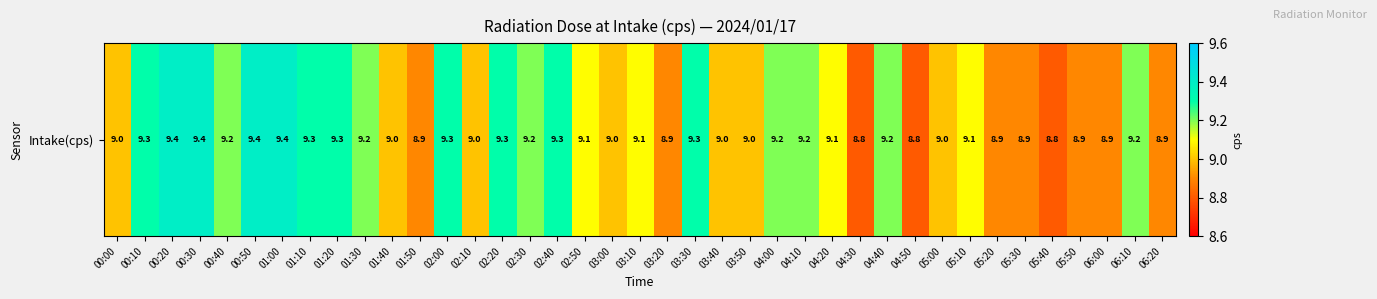

How many values are between 8 and 9?

17